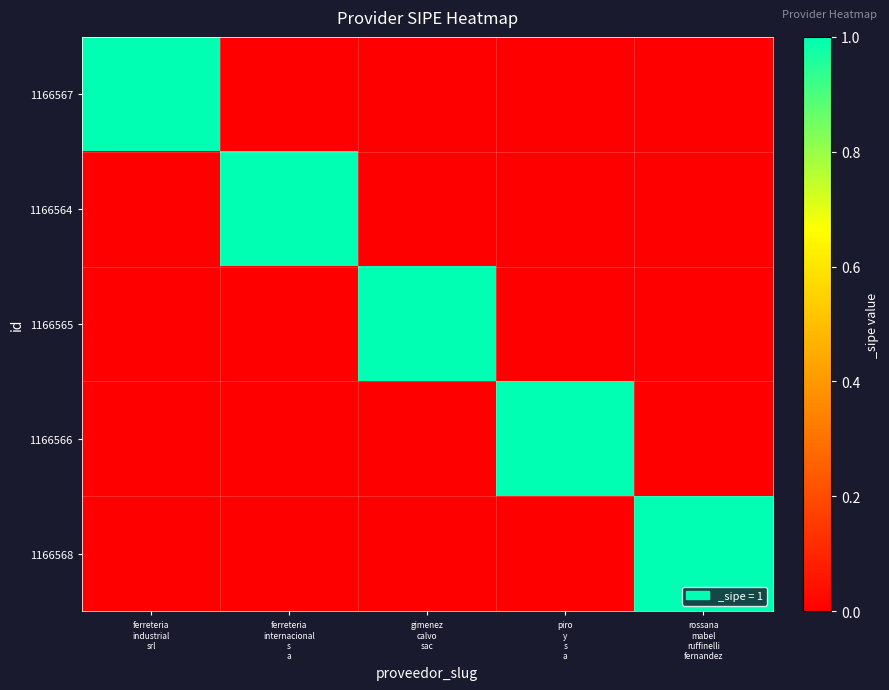

Reading left to right, list all the values displayed in this chart.

1166567: ferreteria
industrial
srl=1	ferreteria
internacional
s
a=0	gimenez
calvo
sac=0	piro
y
s
a=0	rossana
mabel
ruffinelli
fernandez=0
1166564: ferreteria
industrial
srl=0	ferreteria
internacional
s
a=1	gimenez
calvo
sac=0	piro
y
s
a=0	rossana
mabel
ruffinelli
fernandez=0
1166565: ferreteria
industrial
srl=0	ferreteria
internacional
s
a=0	gimenez
calvo
sac=1	piro
y
s
a=0	rossana
mabel
ruffinelli
fernandez=0
1166566: ferreteria
industrial
srl=0	ferreteria
internacional
s
a=0	gimenez
calvo
sac=0	piro
y
s
a=1	rossana
mabel
ruffinelli
fernandez=0
1166568: ferreteria
industrial
srl=0	ferreteria
internacional
s
a=0	gimenez
calvo
sac=0	piro
y
s
a=0	rossana
mabel
ruffinelli
fernandez=1